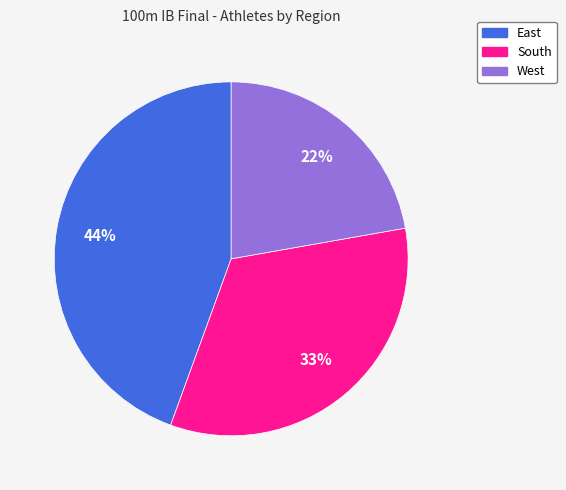

Is there any slice that represents more than half of the pie?

No